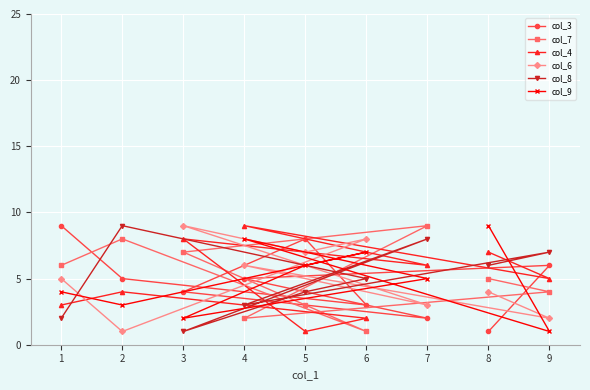

What is the greatest value displayed?

9